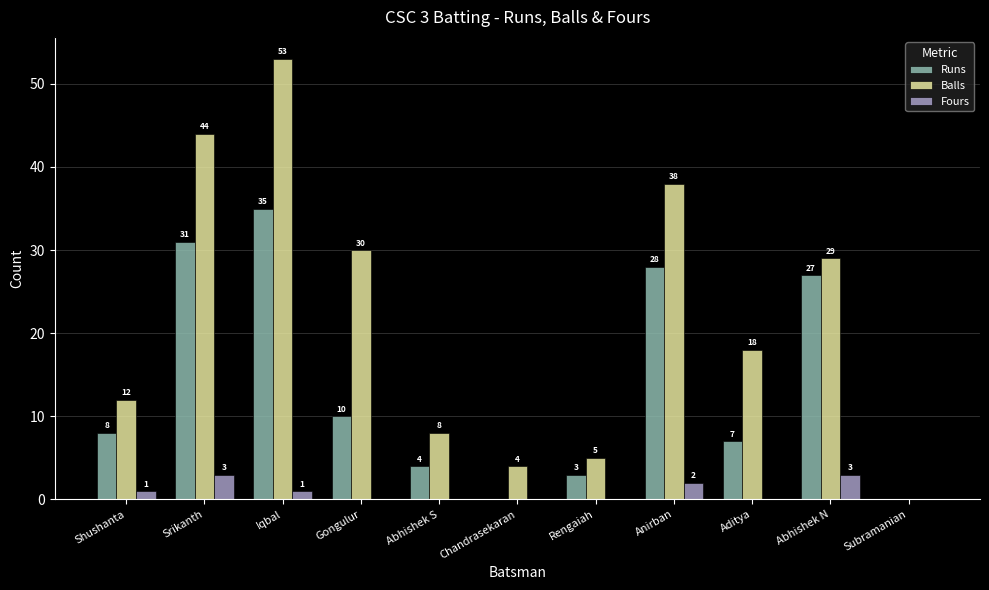

What is the sum of the Balls values at Shushanta and Subramanian?

12